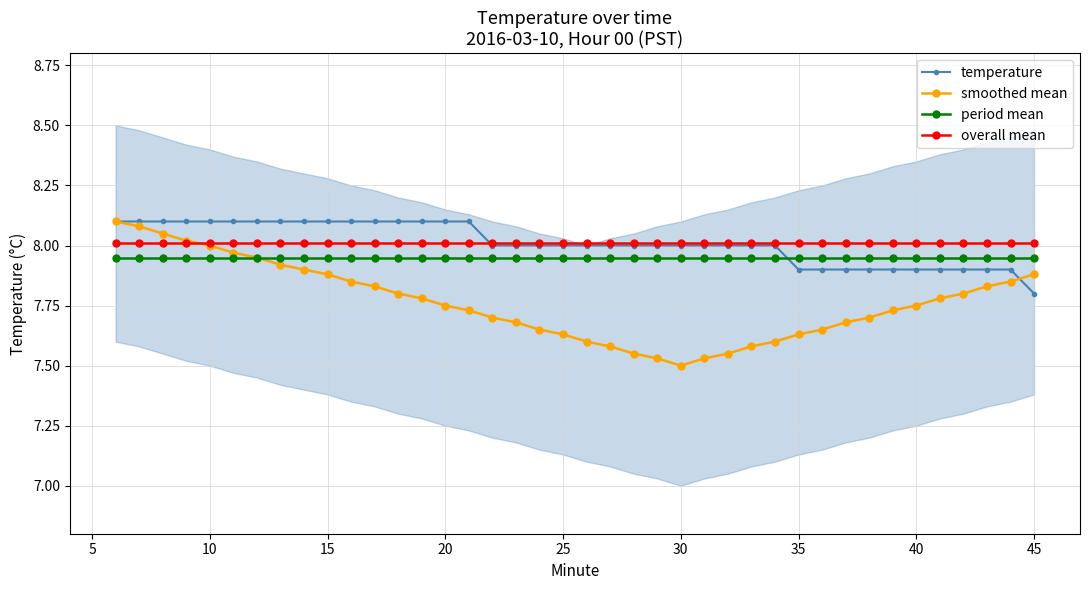

Reading left to right, what are all the values shown in this chart?

temperature: 8.1	8.1	8.1	8.1	8.1	8.1	8.1	8.1	8.1	8.1	8.1	8.1	8.1	8.1	8.1	8.1	8.0	8.0	8.0	8.0	8.0	8.0	8.0	8.0	8.0	8.0	8.0	8.0	8.0	7.9	7.9	7.9	7.9	7.9	7.9	7.9	7.9	7.9	7.9	7.8
smoothed mean: 8.1	8.1	8.1	8.0	8.0	8.0	8.0	7.9	7.9	7.9	7.8	7.8	7.8	7.8	7.8	7.7	7.7	7.7	7.7	7.6	7.6	7.6	7.5	7.5	7.5	7.5	7.5	7.6	7.6	7.6	7.7	7.7	7.7	7.7	7.8	7.8	7.8	7.8	7.8	7.9
period mean: 8.0	8.0	8.0	8.0	8.0	8.0	8.0	8.0	8.0	8.0	8.0	8.0	8.0	8.0	8.0	8.0	8.0	8.0	8.0	8.0	8.0	8.0	8.0	8.0	8.0	8.0	8.0	8.0	8.0	8.0	8.0	8.0	8.0	8.0	8.0	8.0	8.0	8.0	8.0	8.0
overall mean: 8.0	8.0	8.0	8.0	8.0	8.0	8.0	8.0	8.0	8.0	8.0	8.0	8.0	8.0	8.0	8.0	8.0	8.0	8.0	8.0	8.0	8.0	8.0	8.0	8.0	8.0	8.0	8.0	8.0	8.0	8.0	8.0	8.0	8.0	8.0	8.0	8.0	8.0	8.0	8.0